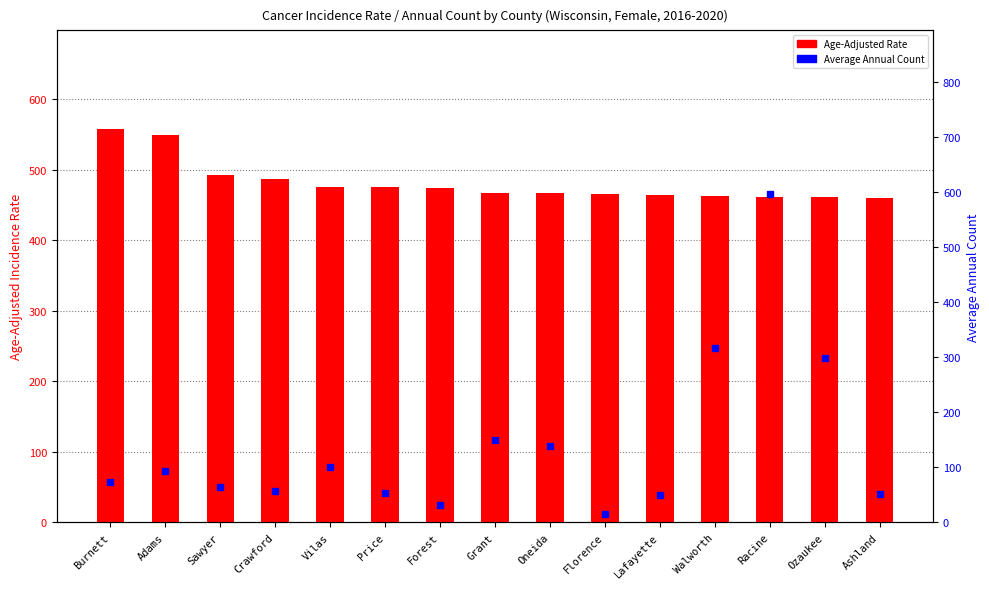

Which series has the largest total across all categories?

Age-Adjusted Rate